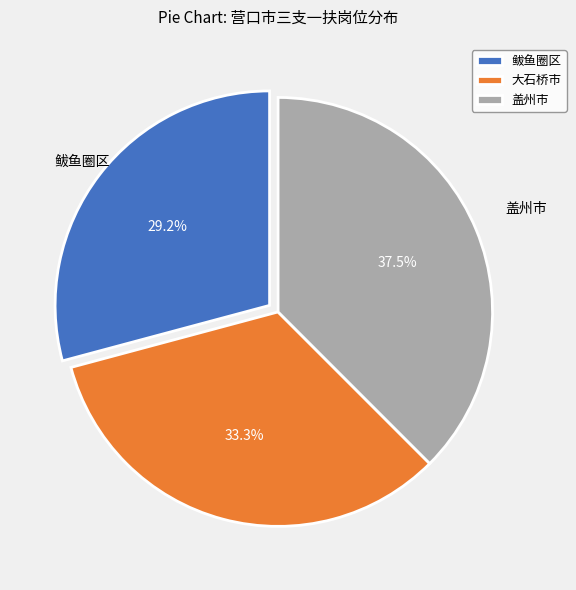

Rank the categories by value from highest to lowest.

盖州市, 大石桥市, 鲅鱼圈区